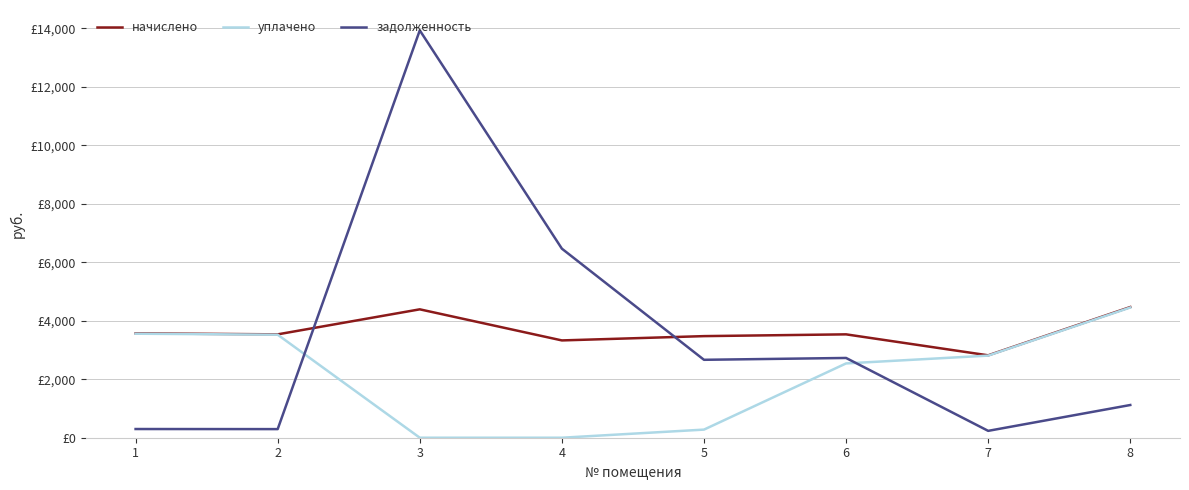

Is this an area chart (filled region under the line)?

No